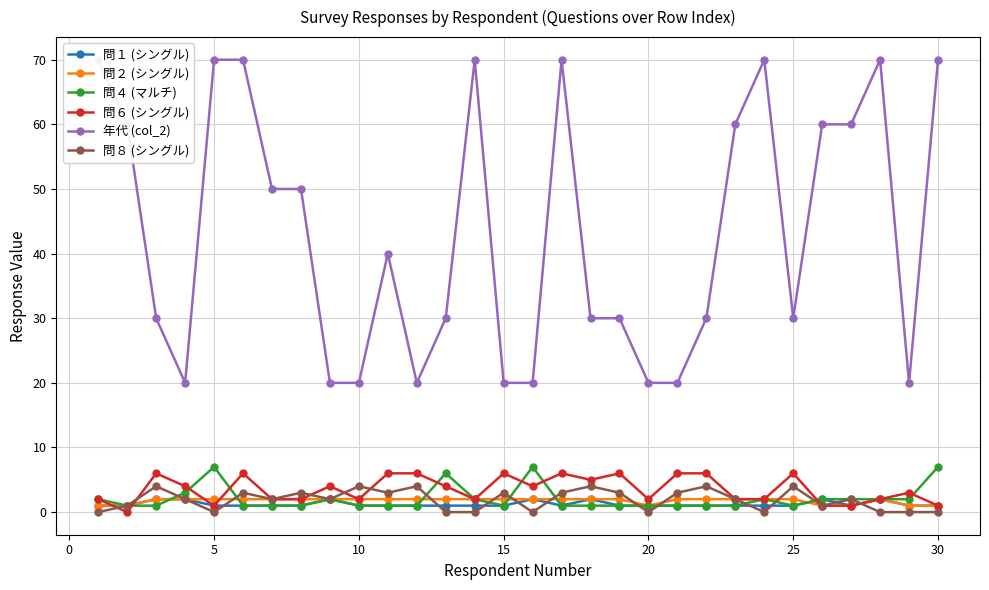

What is the sum of the 問２ (シングル) values at 10 and 5?

4